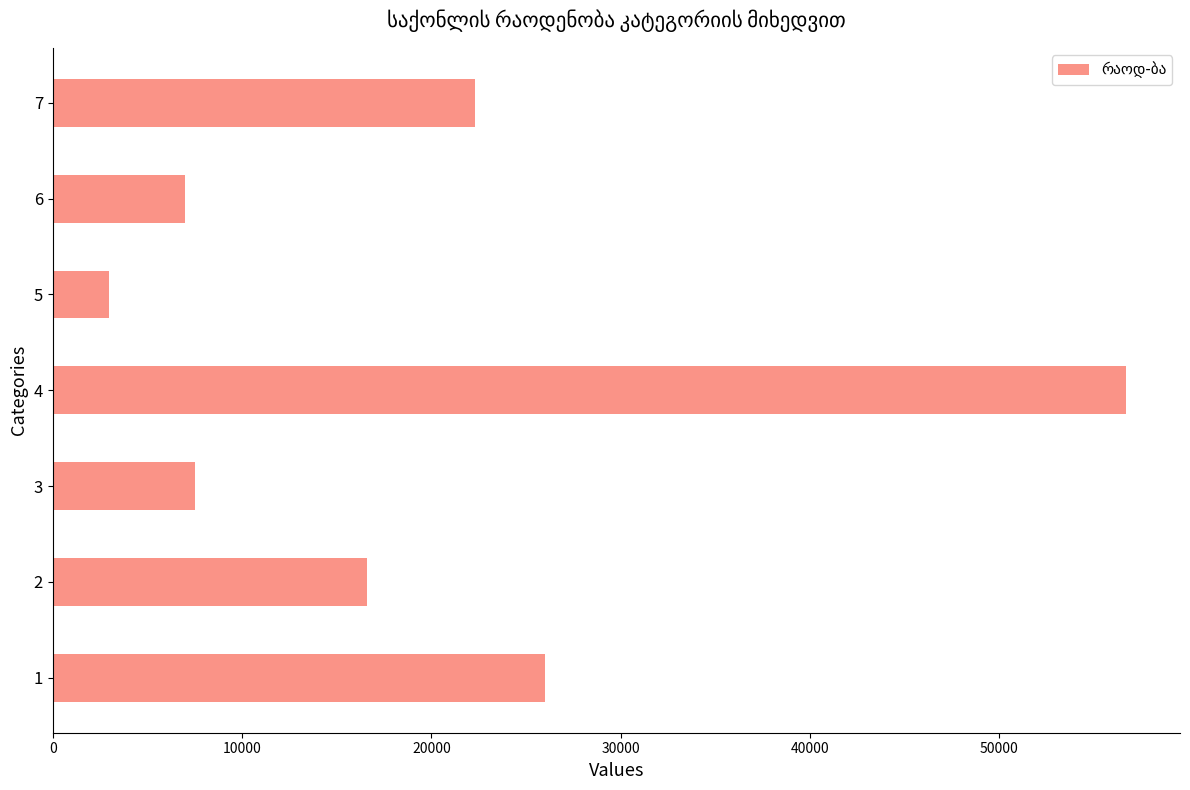

List the labels in order of value, smallest first.

5, 6, 3, 2, 7, 1, 4